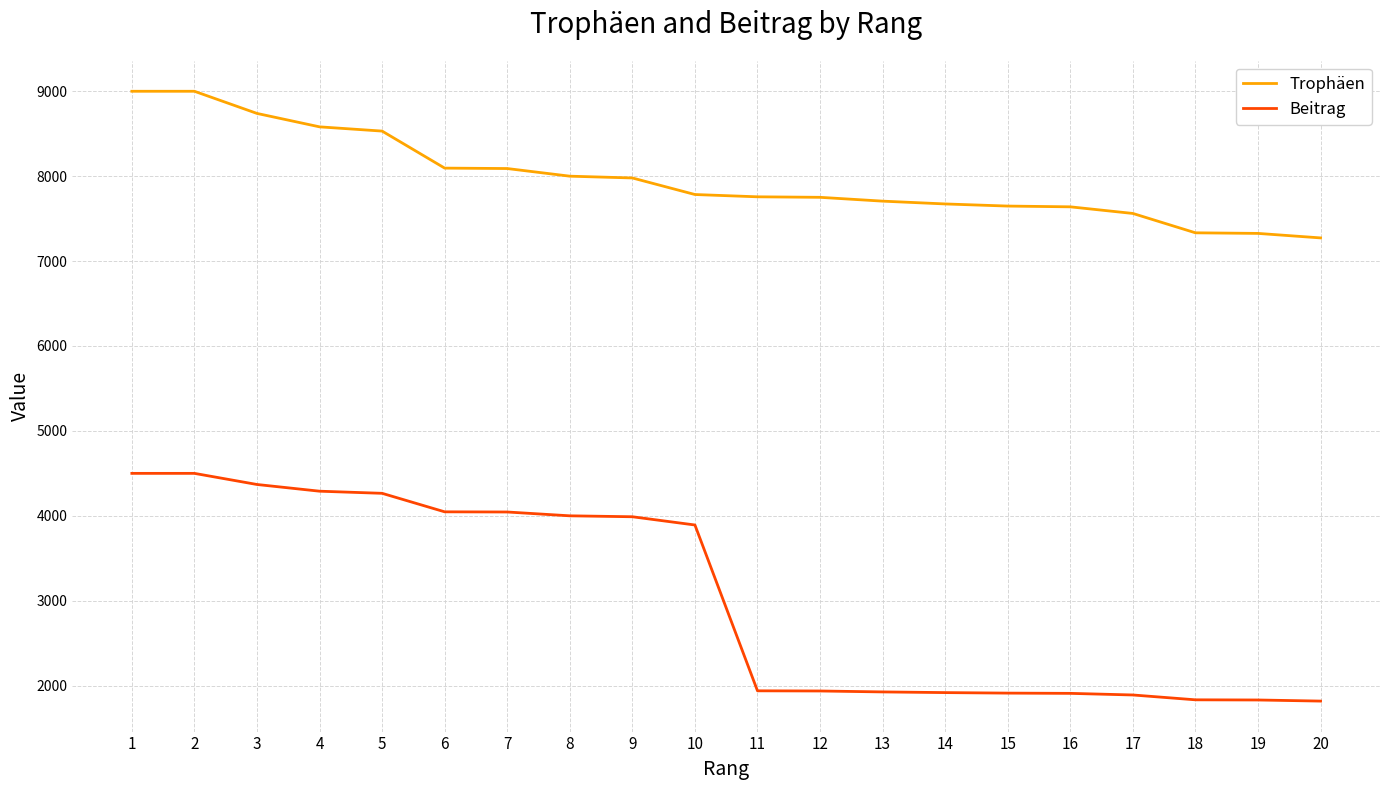

Does the chart have visible grid lines?

Yes